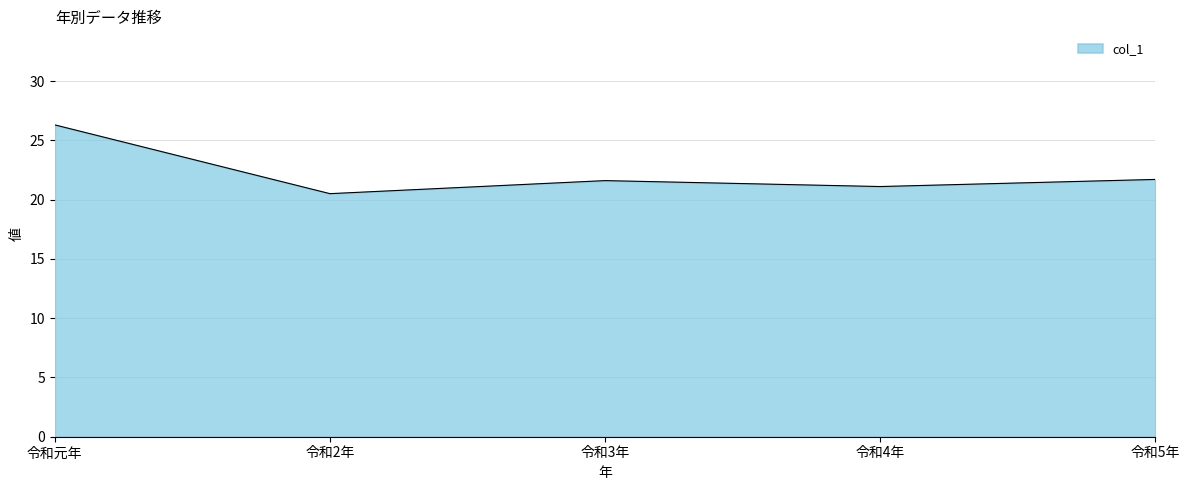

True or false: there are more than 2 points higher than both neighbors.

False